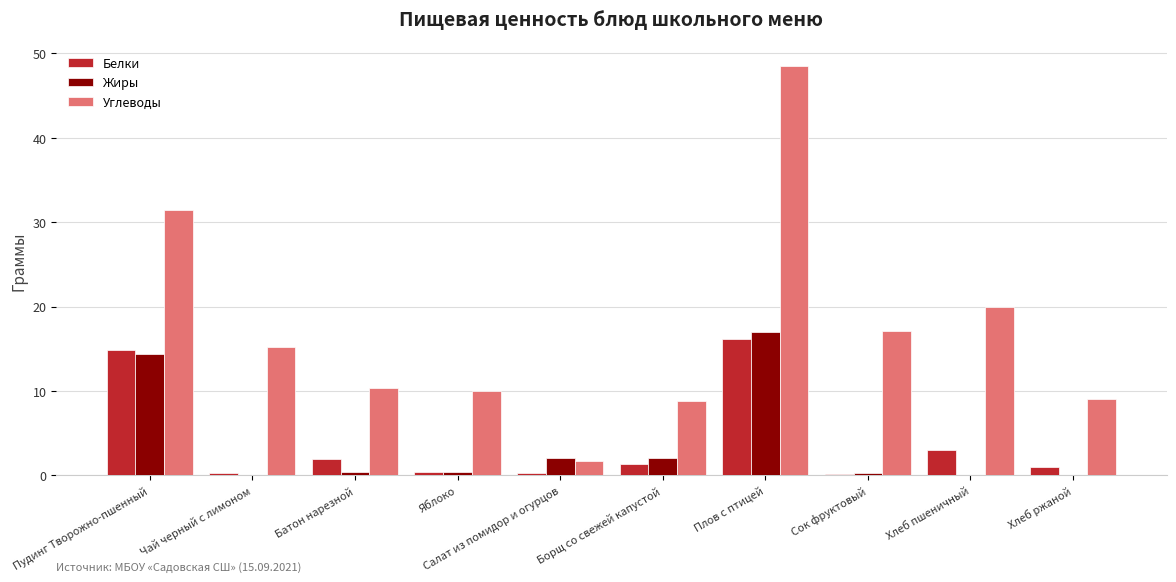

What is the sum of the Углеводы values at Яблоко and Борщ со свежей капустой?

18.8